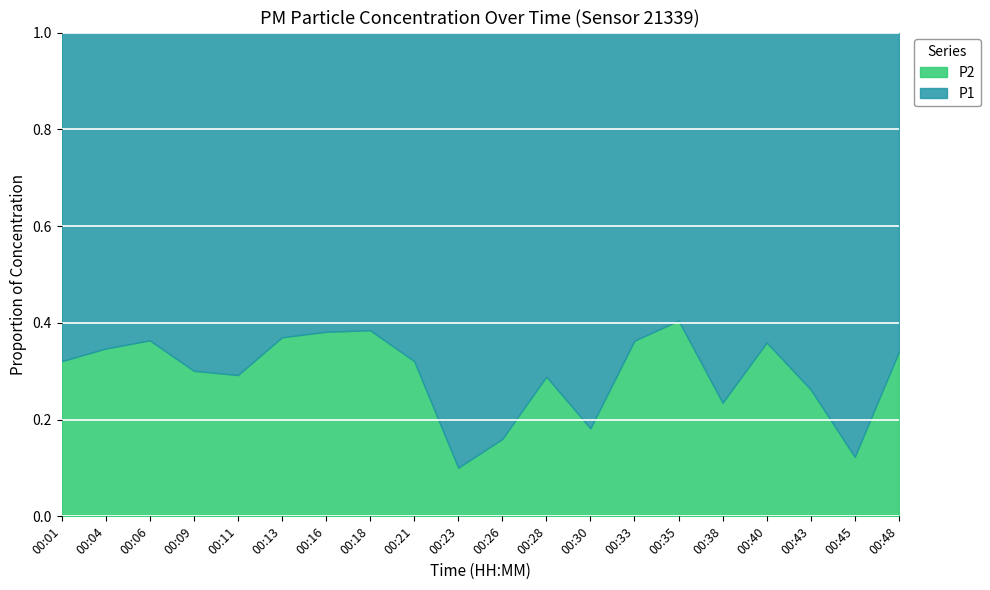

What is the lowest value of the P1 series?

0.6